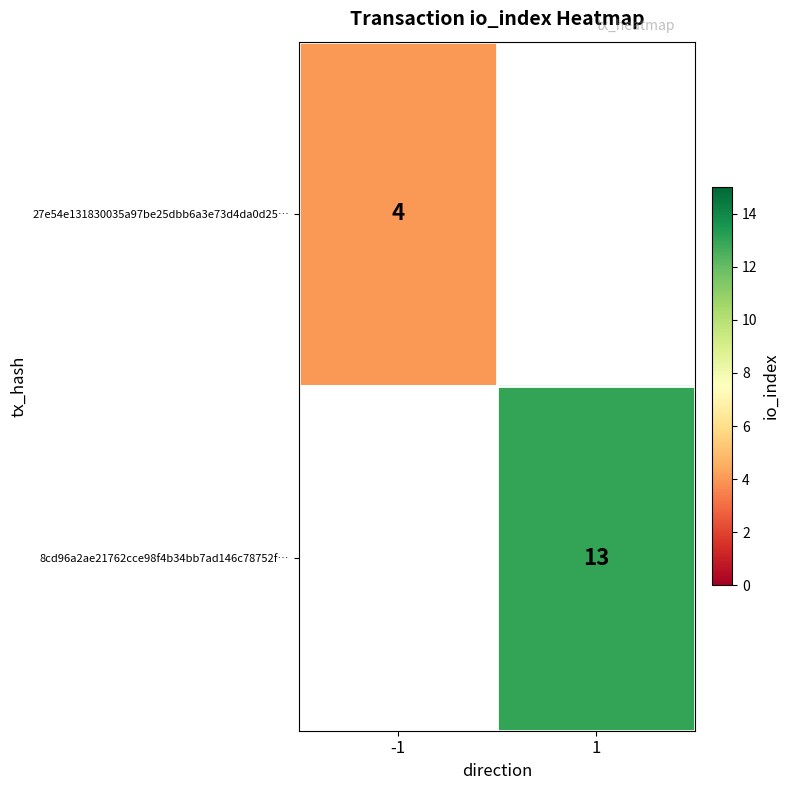

The value of 27e54e131830035a97be25dbb6a3e73d4da0d25… at -1 is 4. True or false?

True